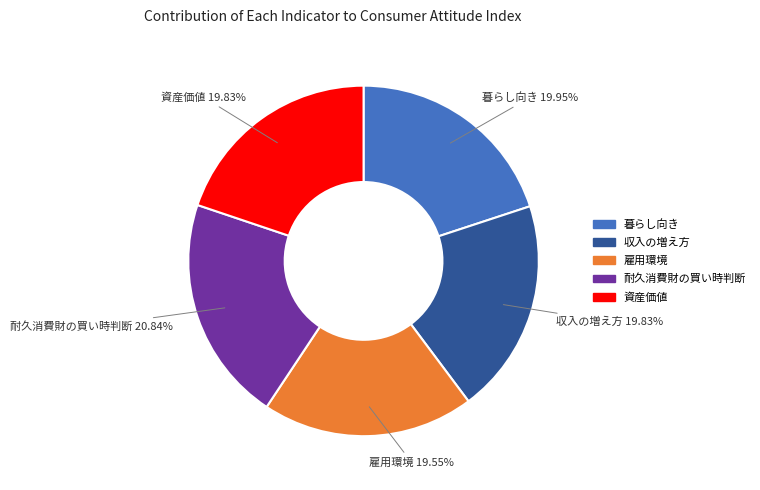

What percentage is NOT represented by 暮らし向き?

80.0%